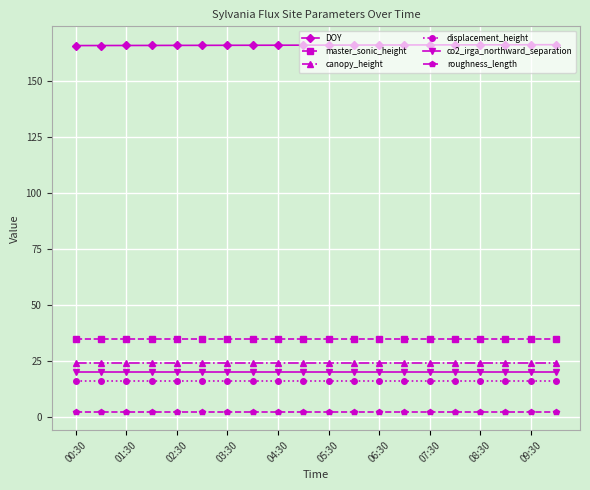

What is the lowest value of the master_sonic_height series?

35.0